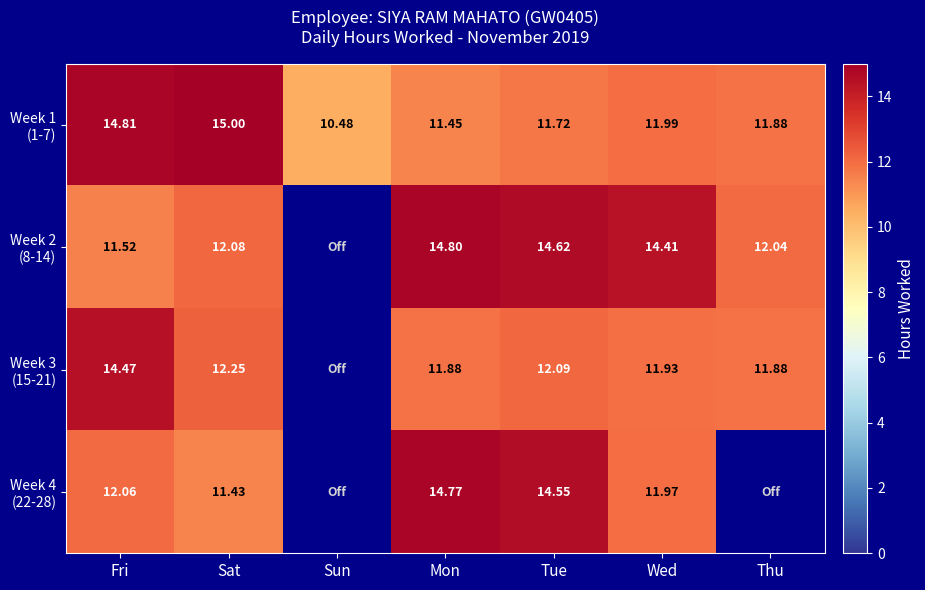

The Week 2 (8-14) series shows 6.7 at Thu. True or false?

False